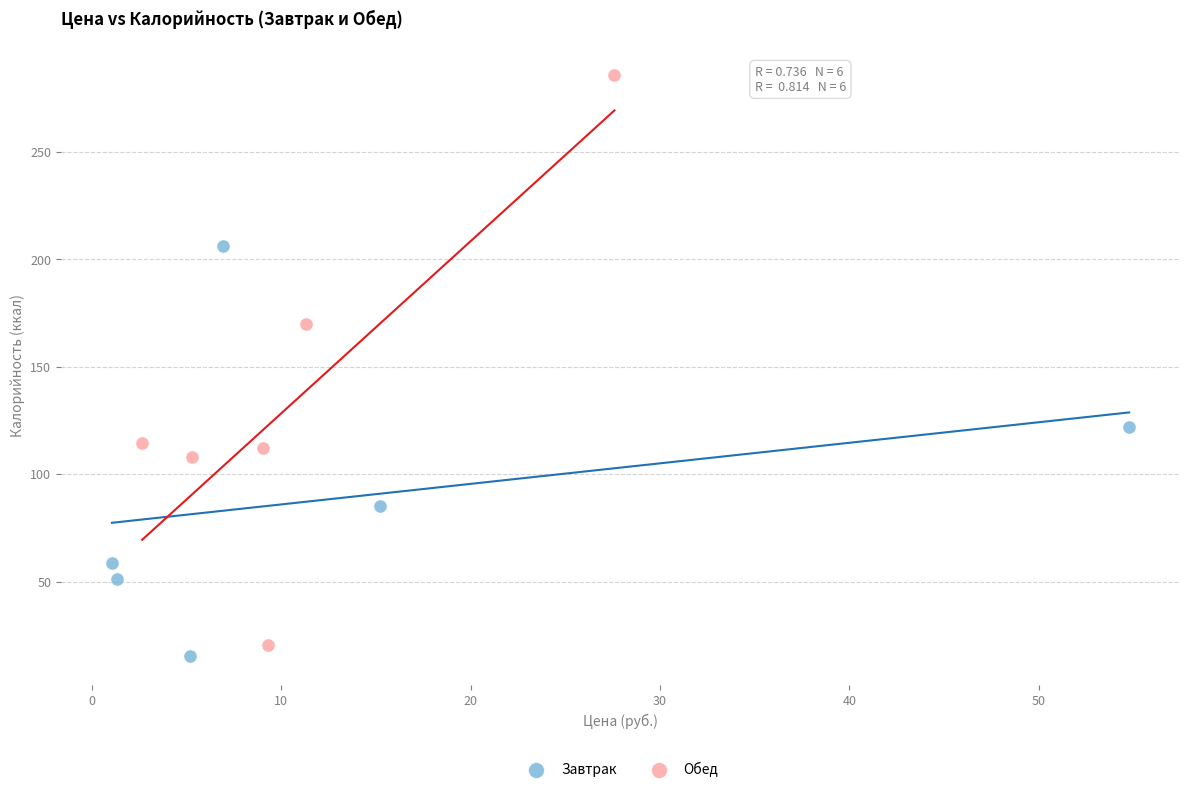

What are all the series names shown in the legend?

Завтрак, Обед